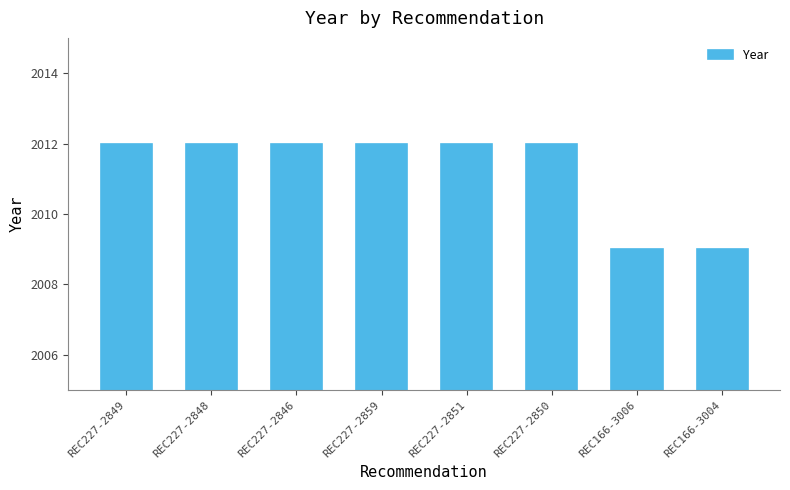

What is the sum of all values?

16090